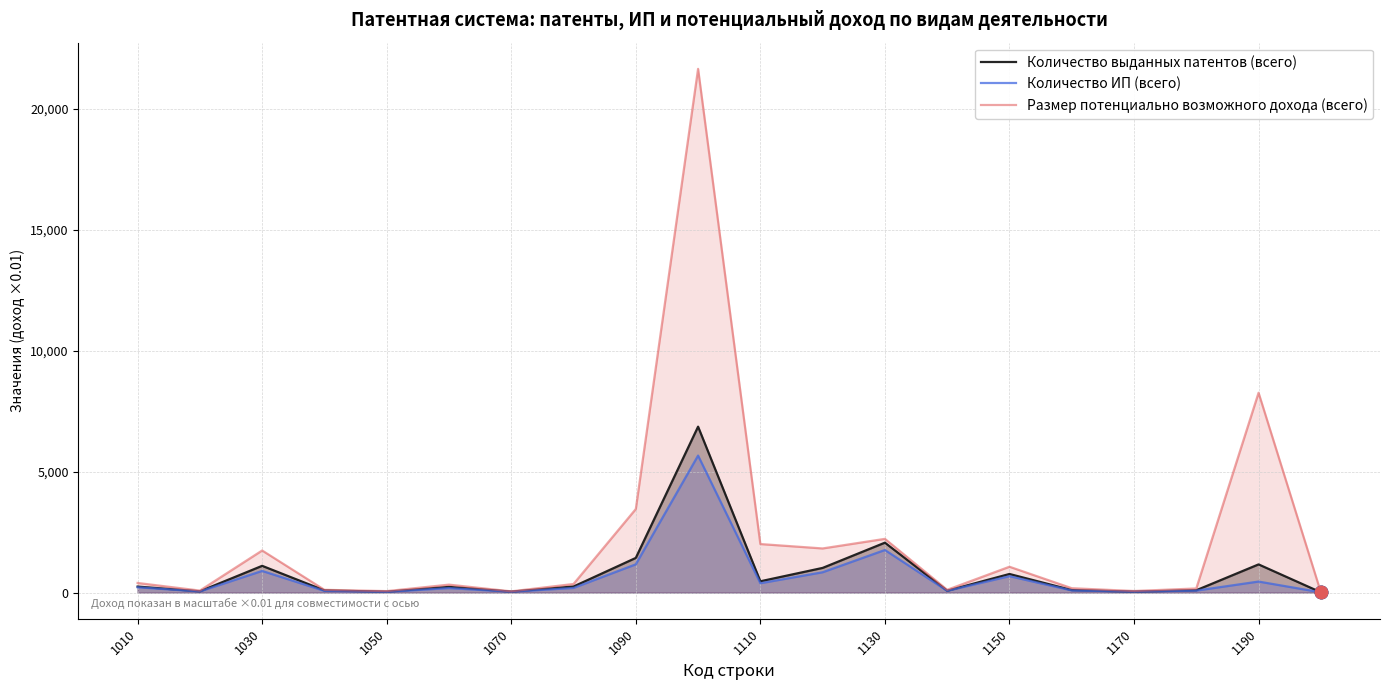

Which series contains the highest Y value?

Размер потенциально возможного дохода (всего)